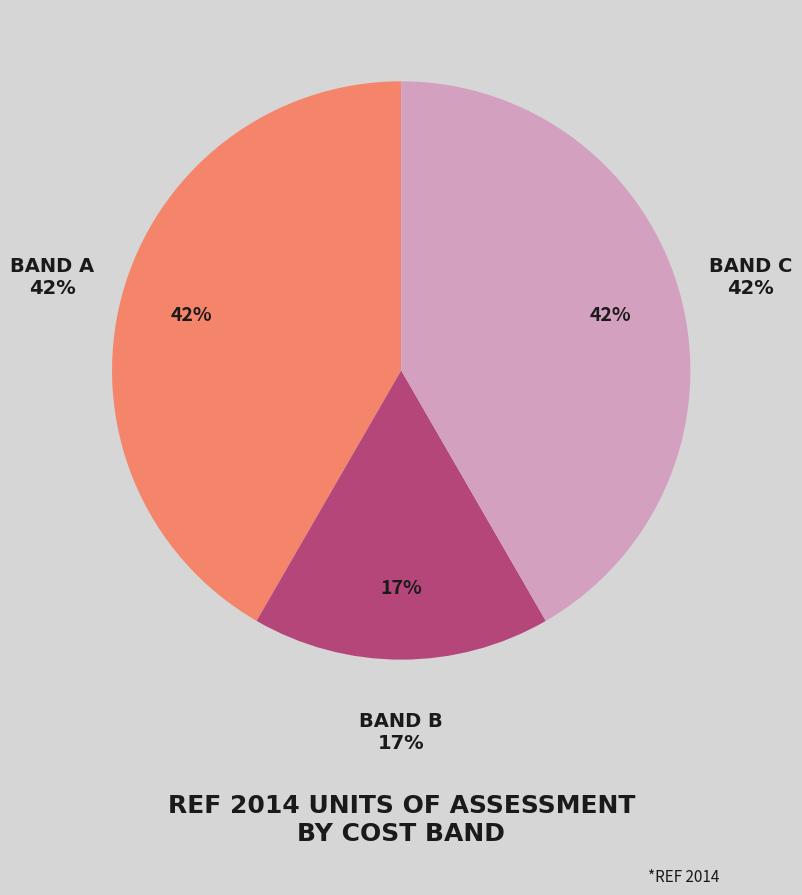

Is there a majority slice in this chart?

No